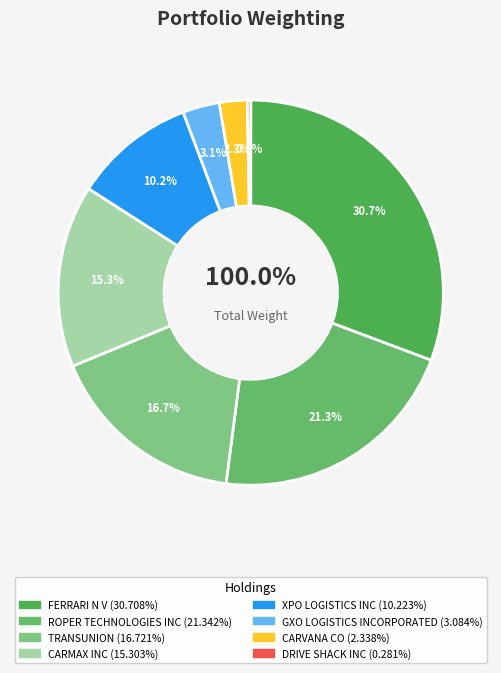

To the nearest percent, what is the difference between the largest and smallest slice percentages?

30%